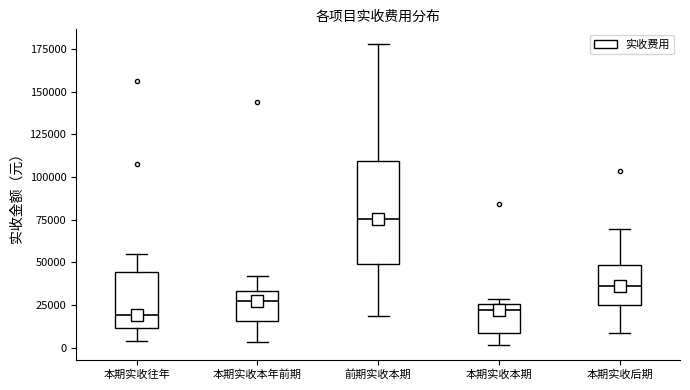

Reading left to right, transcribe this box plot: for each box, give where its median line is, the range the box spans, and where its two whiskers end, as read against the y-axis. The values are not printed on the chart, so give them approximately, as read against the axis.

本期实收往年: median 20000, box 10000 to 45000, whiskers 5000 to 55000
本期实收本年前期: median 25000, box 15000 to 35000, whiskers 5000 to 40000
前期实收本期: median 75000, box 50000 to 110000, whiskers 20000 to 180000
本期实收本期: median 20000, box 10000 to 25000, whiskers 0 to 30000
本期实收后期: median 35000, box 25000 to 50000, whiskers 10000 to 70000